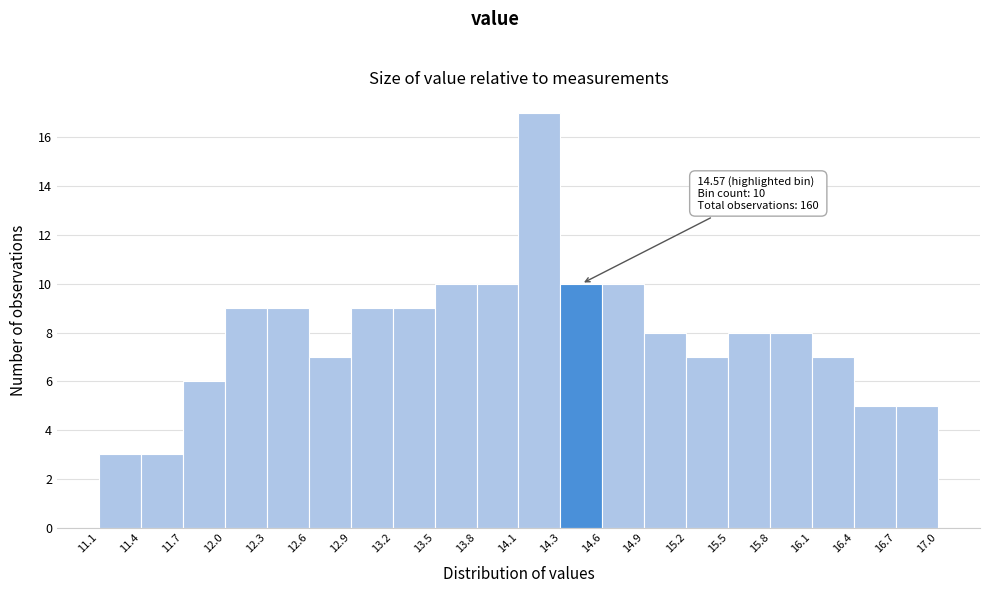

Which range on the x-axis has the tallest bar?

14.1 to 14.3